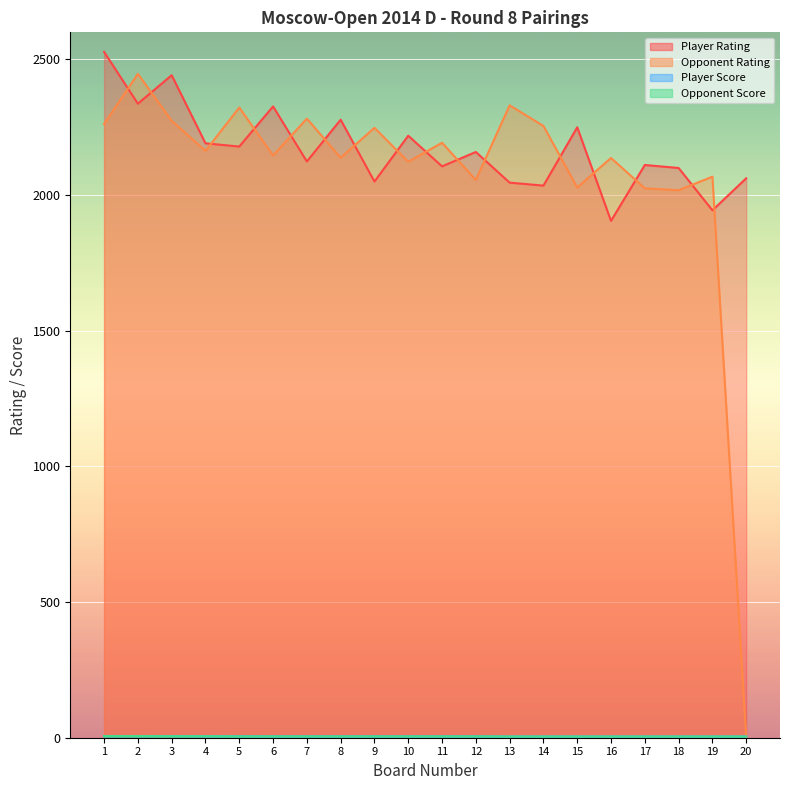

Between 12 and 6, which is larger?

6